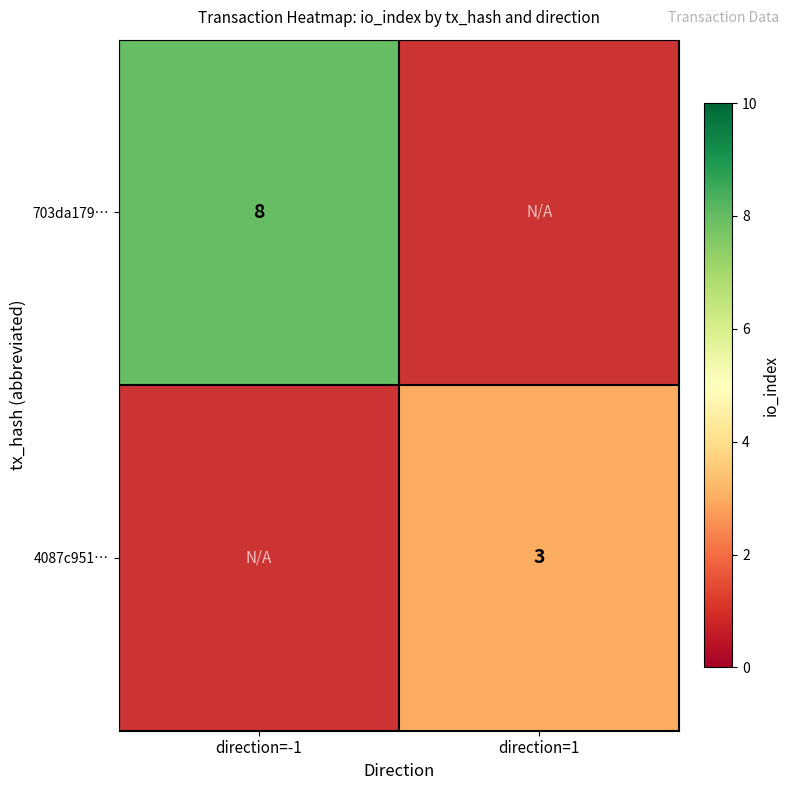

The 703da179… series shows 8 at direction=-1. True or false?

True